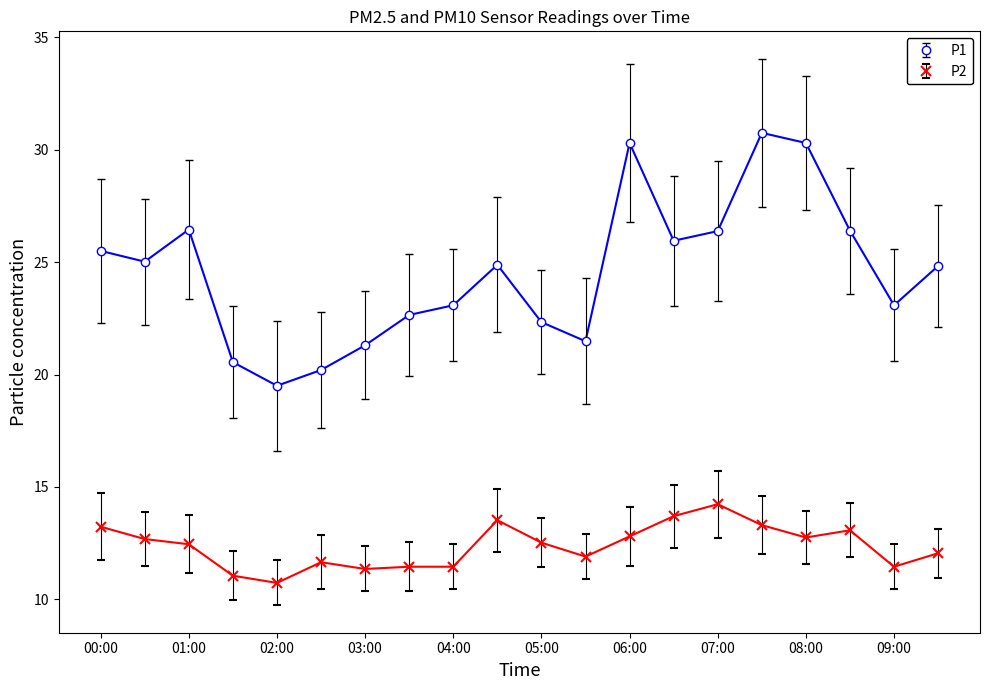

Which series has the largest total across all categories?

P1